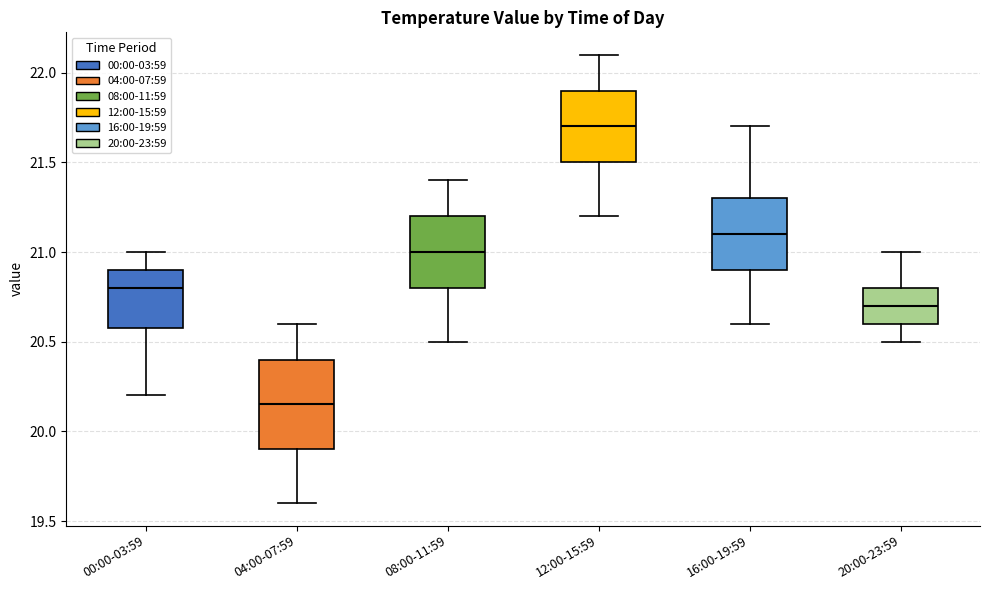

Which box's median line is the lowest?

04:00-07:59